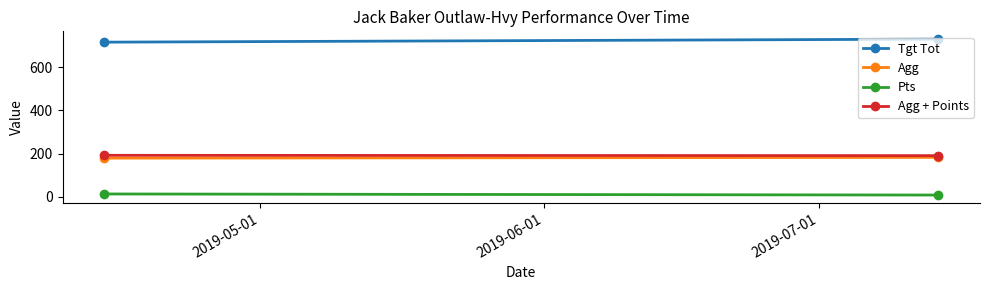

Rank the series by their maximum value, from highest to lowest.

Tgt Tot, Agg + Points, Agg, Pts